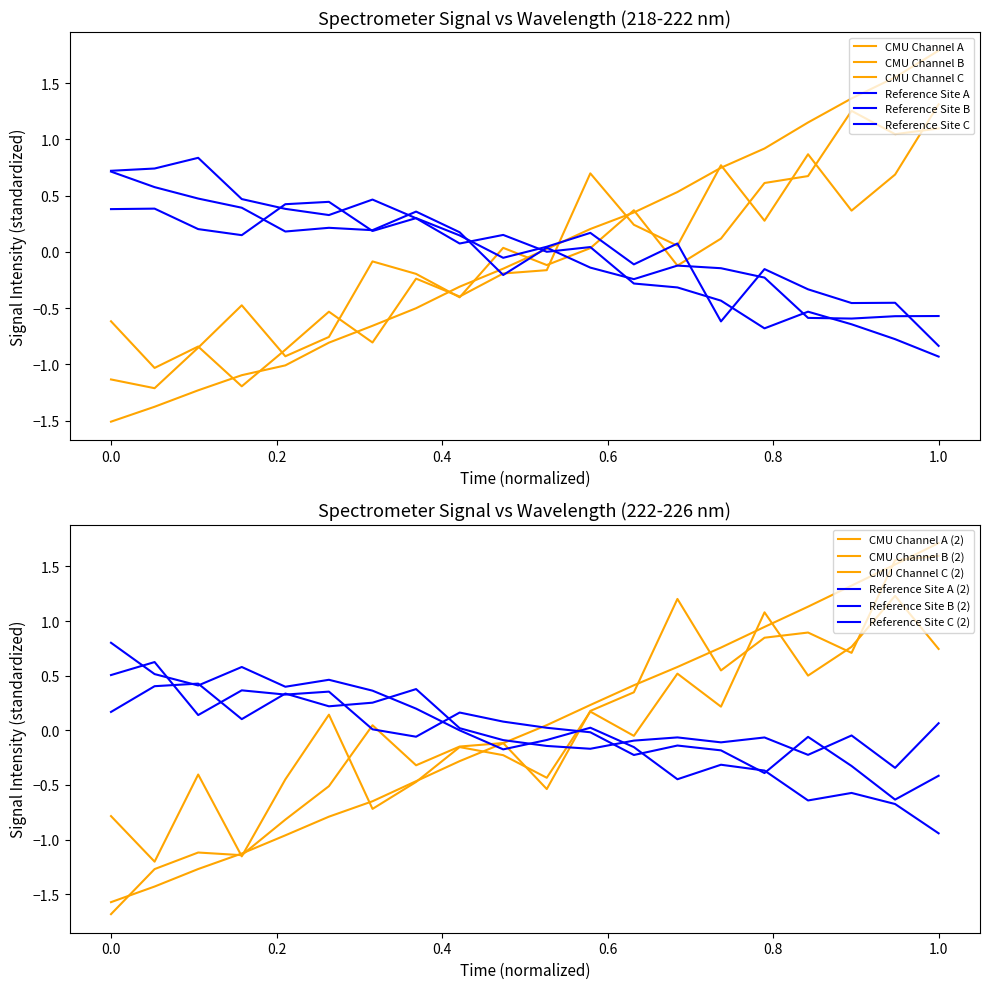

Between 218.8244 and 219.589, which is larger?

219.589